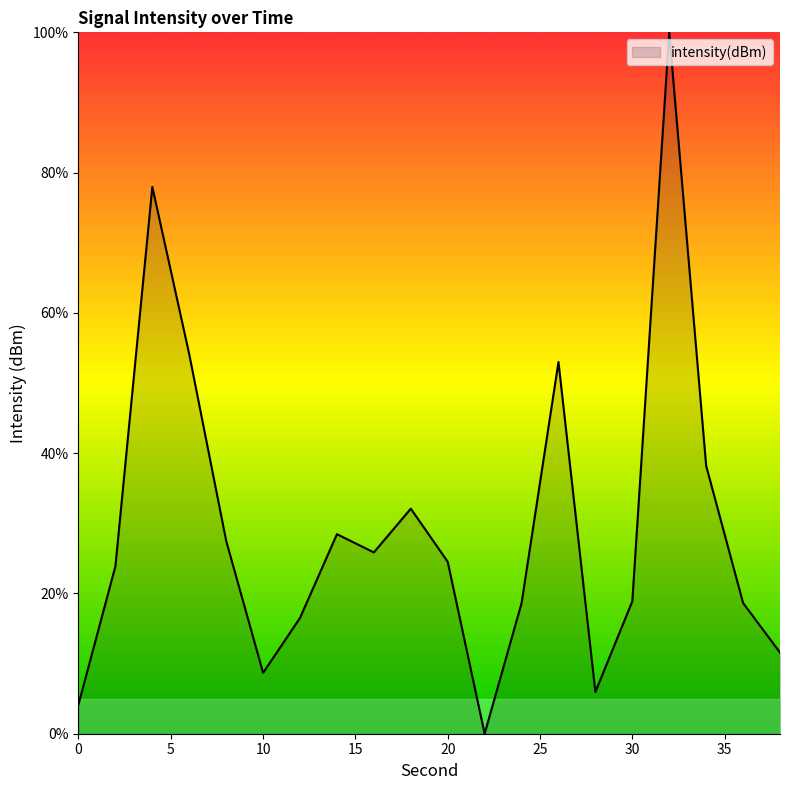

How many interior local peaks (higher than both neighbors) does the data have?

5